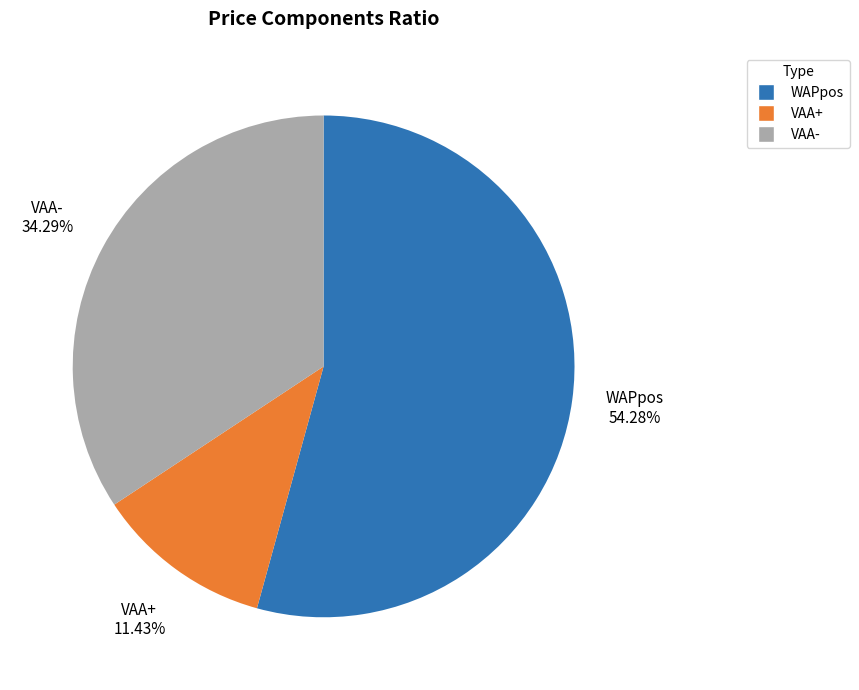

To the nearest percent, what is the difference between the largest and smallest slice percentages?

43%